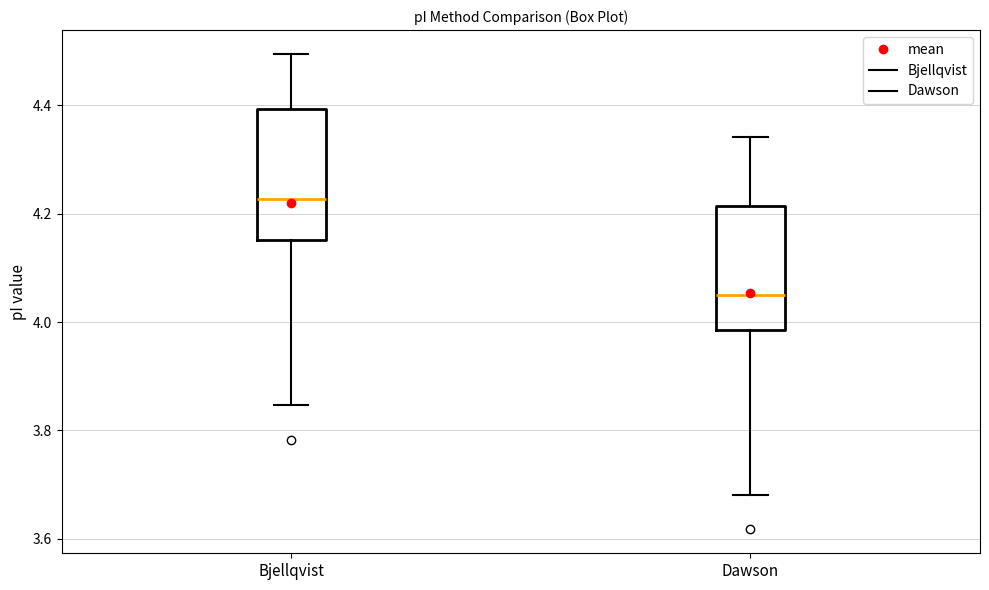

Reading left to right, read every box against the y-axis: the position of its median line, the range the box covers, and the ends of its whiskers. The values are not printed on the chart, so give them approximately, as read against the axis.

Bjellqvist: median 4.22, box 4.16 to 4.40, whiskers 3.84 to 4.50
Dawson: median 4.06, box 3.98 to 4.22, whiskers 3.68 to 4.34